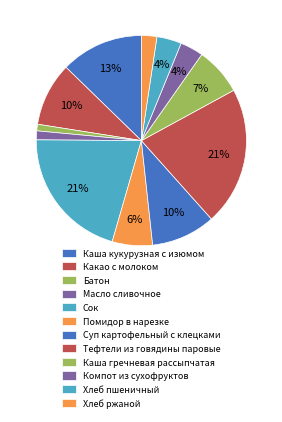

How many slices are in this pie chart?

12